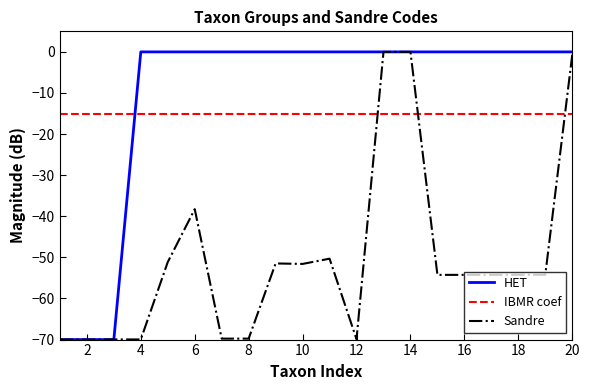

What is the smallest value displayed?

-70.0